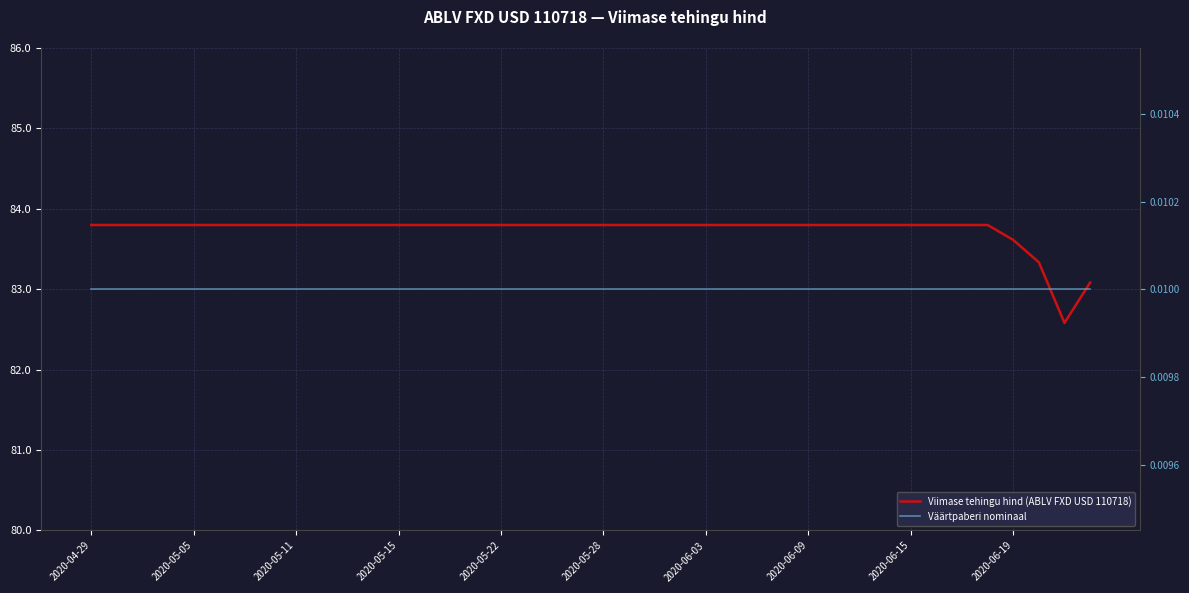

At which label is Väärtpaberi nominaal closest to 0?

2020-04-29